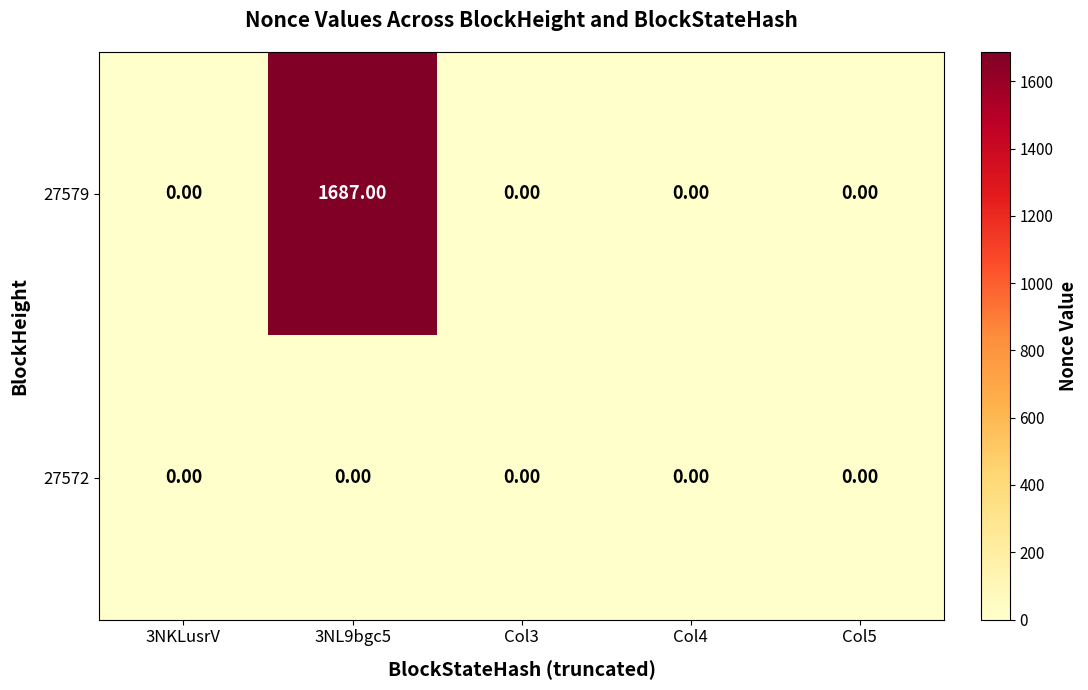

How many series are shown in this chart?

2